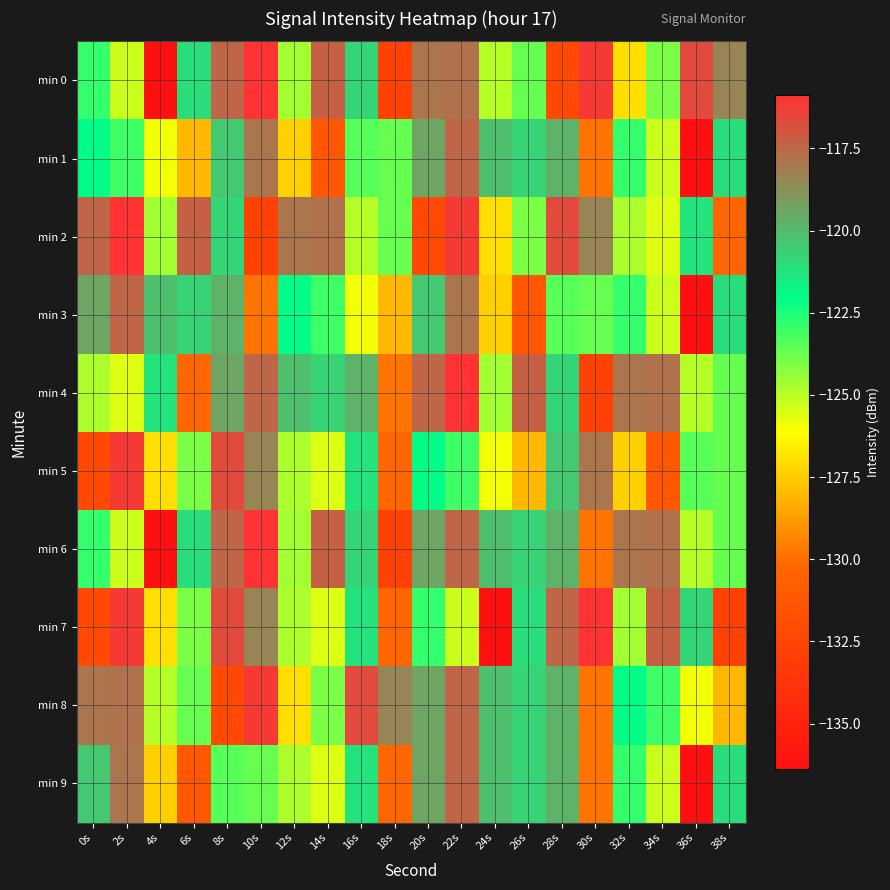

At which category does the chart reach its minimum across all series?

4s